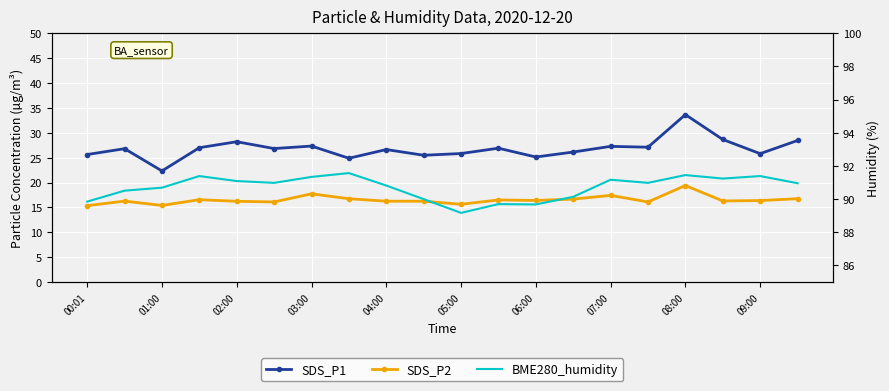

Count the number of data series in this chart.

3